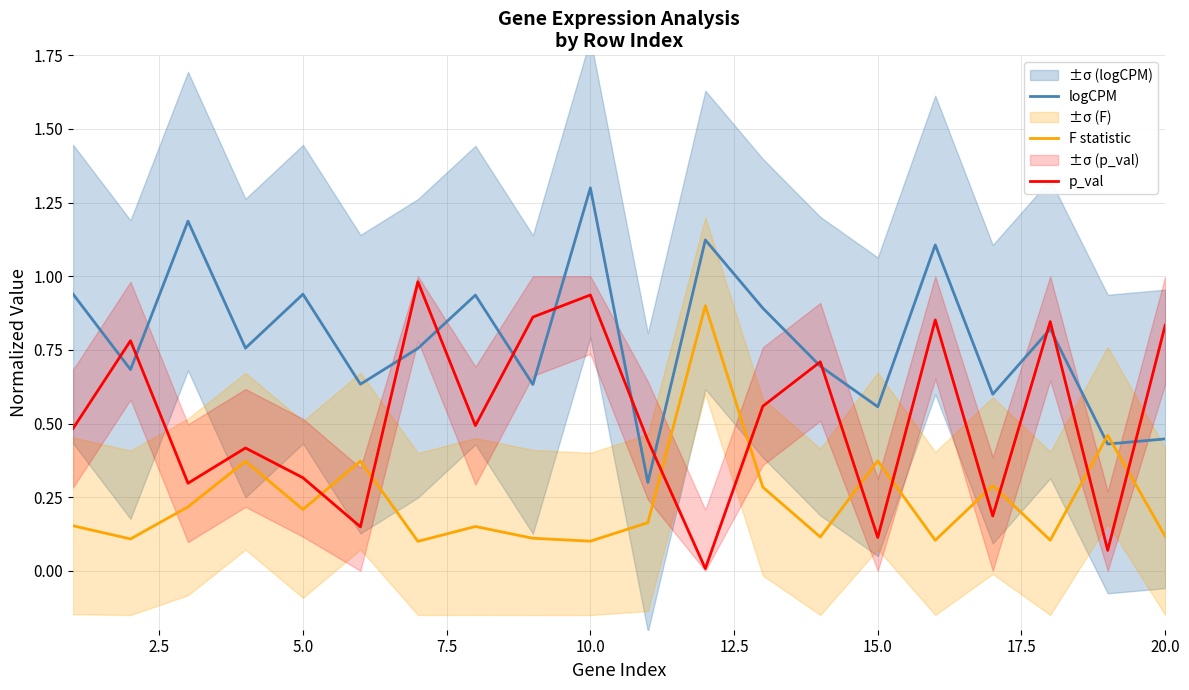

After their last crossing, which series has the higher values: p_val or F statistic?

p_val